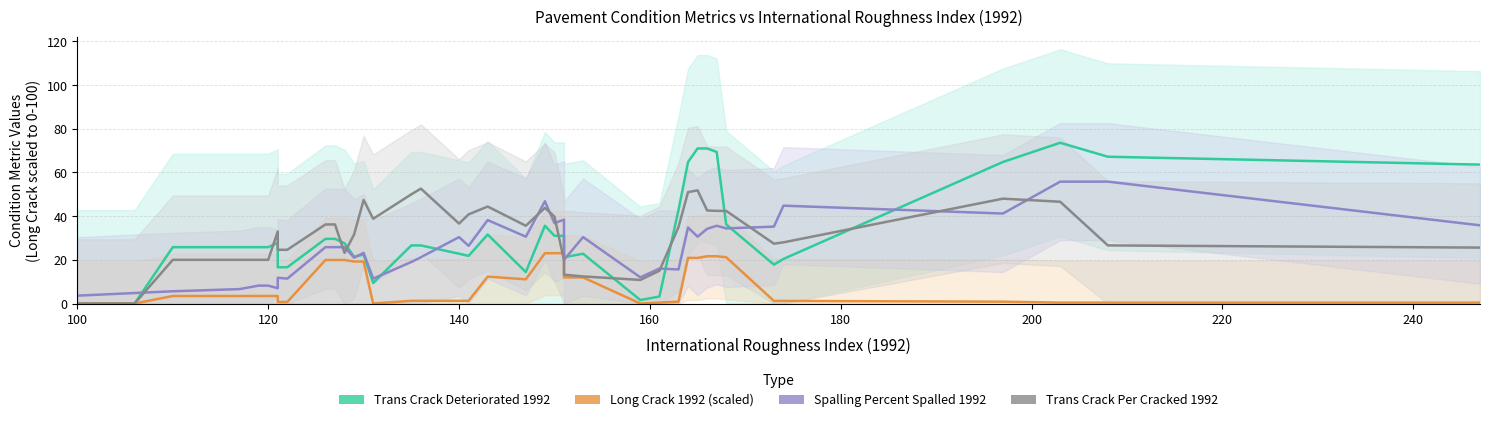

True or false: Spalling Percent Spalled 1992 and Long Crack 1992 intersect in this chart.

False